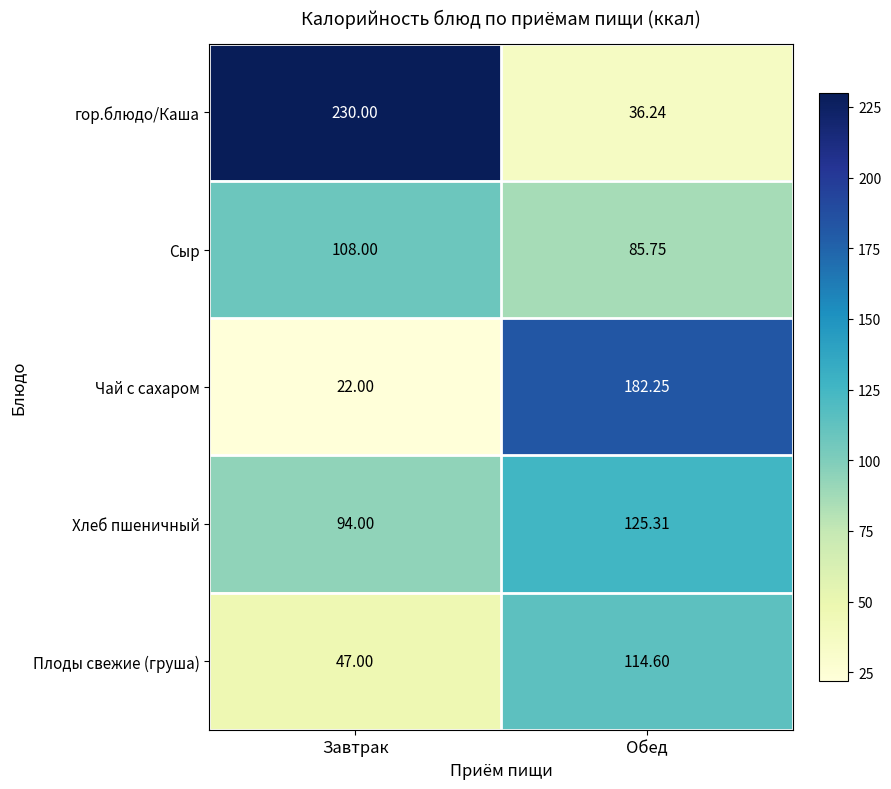

Where does the Чай с сахаром series first go above 182?

Обед